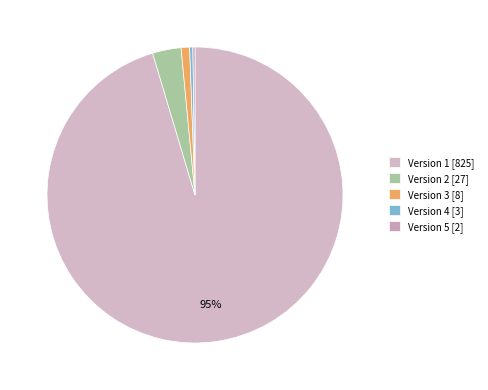

True or false: Version 1 accounts for 95% of the total.

True